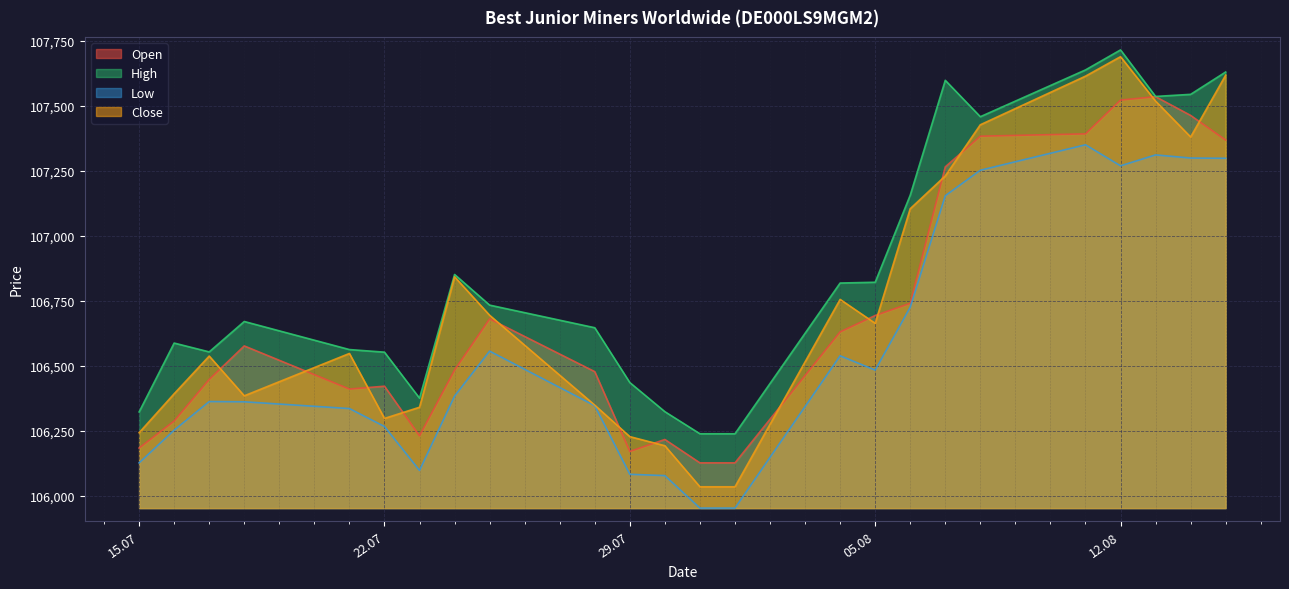

Reading left to right, extract all data points from this chart.

Open: 106183	106287	106447	106576	106410	106421	106230	106483	106680	106477	106170	106216	106126	106126	106630	106693	106740	107265	107383	107392	107522	107535	107463	107368
High: 106322	106587	106553	106670	106562	106552	106375	106851	106733	106646	106435	106323	106238	106238	106818	106821	107156	107598	107458	107638	107715	107536	107544	107630
Low: 106126	106252	106362	106361	106335	106266	106097	106383	106556	106346	106082	106077	105952	105952	106538	106483	106725	107154	107252	107350	107269	107311	107299	107298
Close: 106242	106392	106537	106384	106547	106297	106340	106842	106694	106348	106227	106192	106034	106034	106755	106663	107104	107230	107427	107614	107689	107518	107380	107618